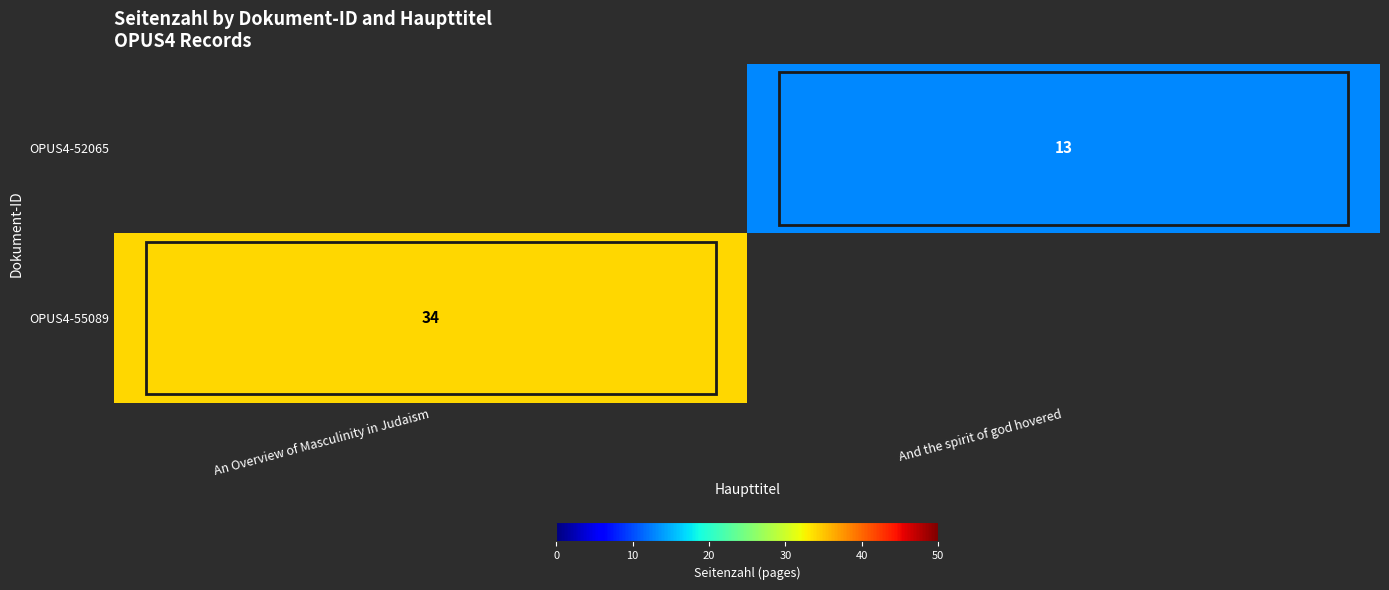

Is the value of OPUS4-52065 at And the spirit of god hovered greater than the value of OPUS4-55089 at An Overview of Masculinity in Judaism?

No